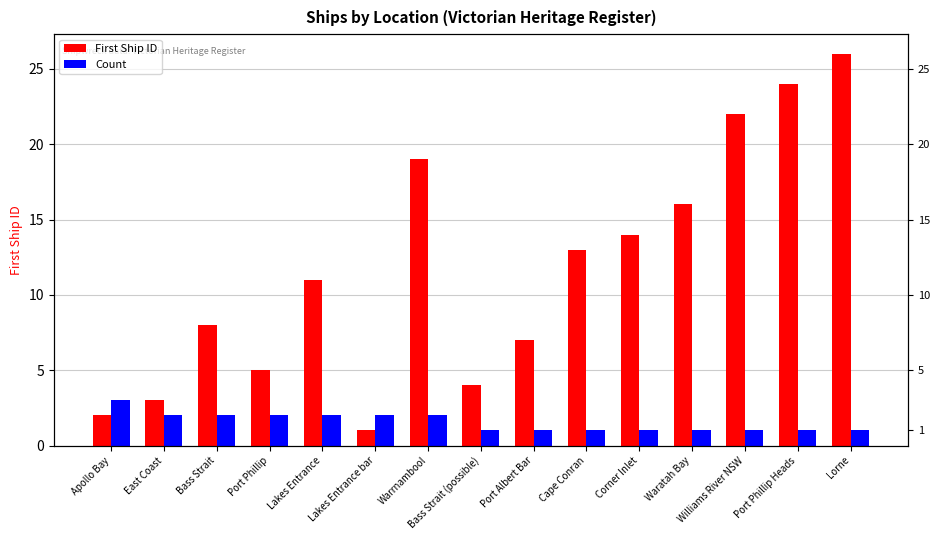

How many distinct data groups are displayed?

2